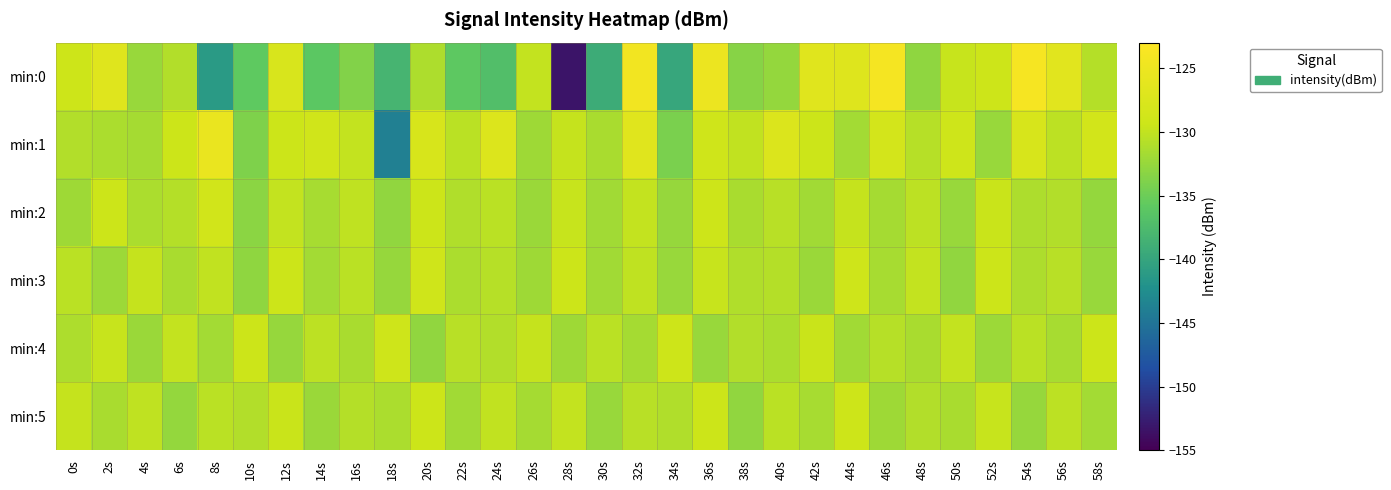

Count the number of categories in the chart.

30